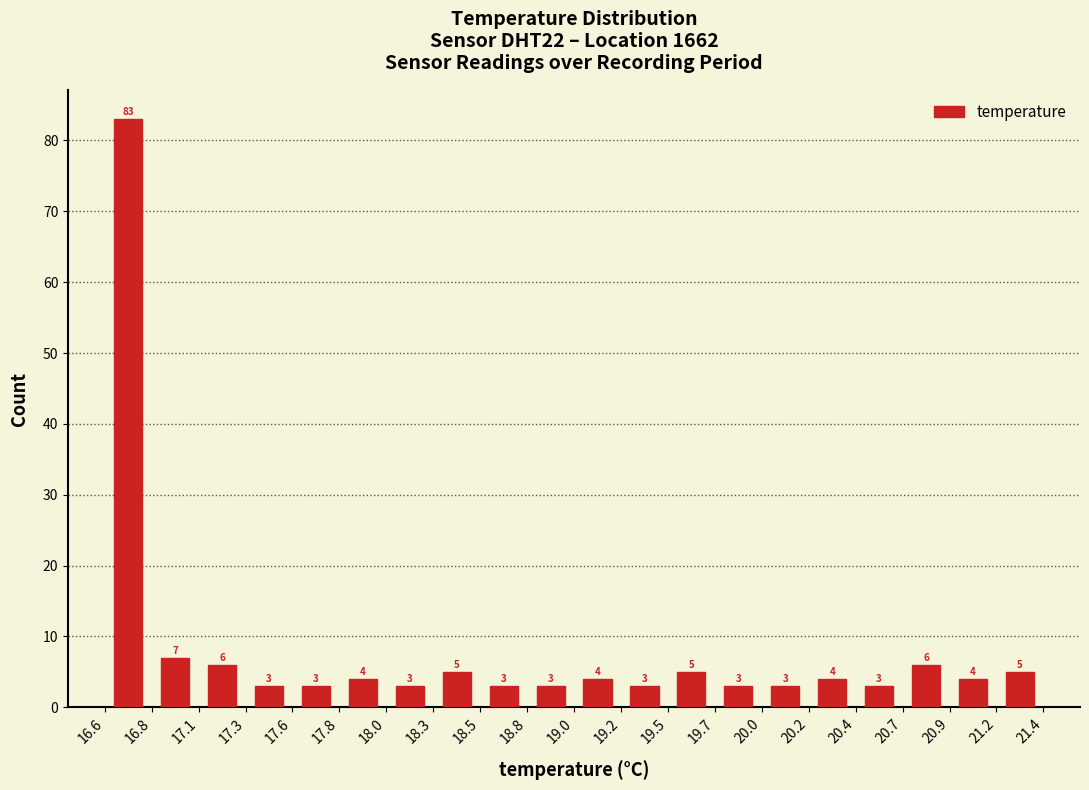

Reading left to right, list every bar in this chart as the range it spans on the x-axis followed by its height.

16.6 to 16.8: 83
16.8 to 17.1: 7
17.1 to 17.3: 6
17.3 to 17.6: 3
17.6 to 17.8: 3
17.8 to 18.0: 4
18.0 to 18.3: 3
18.3 to 18.5: 5
18.5 to 18.8: 3
18.8 to 19.0: 3
19.0 to 19.2: 4
19.2 to 19.5: 3
19.5 to 19.7: 5
19.7 to 20.0: 3
20.0 to 20.2: 3
20.2 to 20.4: 4
20.4 to 20.7: 3
20.7 to 20.9: 6
20.9 to 21.2: 4
21.2 to 21.4: 5